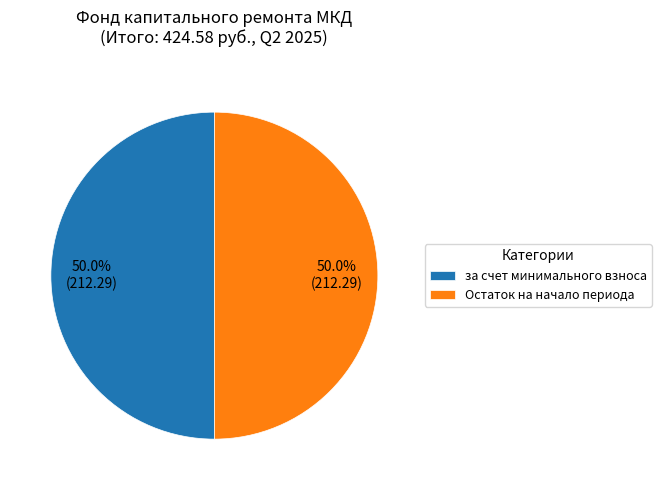

Approximately how many times larger is the value at Остаток на начало периода compared to за счет минимального взноса?

1.0